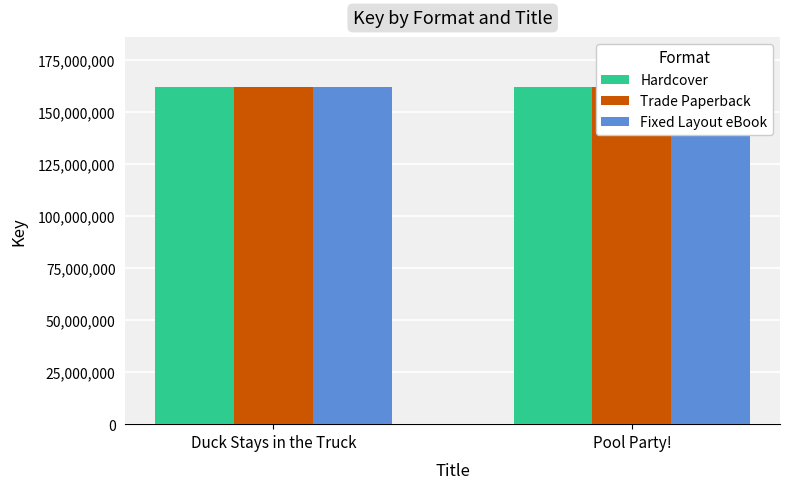

Between Duck Stays in the Truck and Pool Party!, which is larger?

Pool Party!